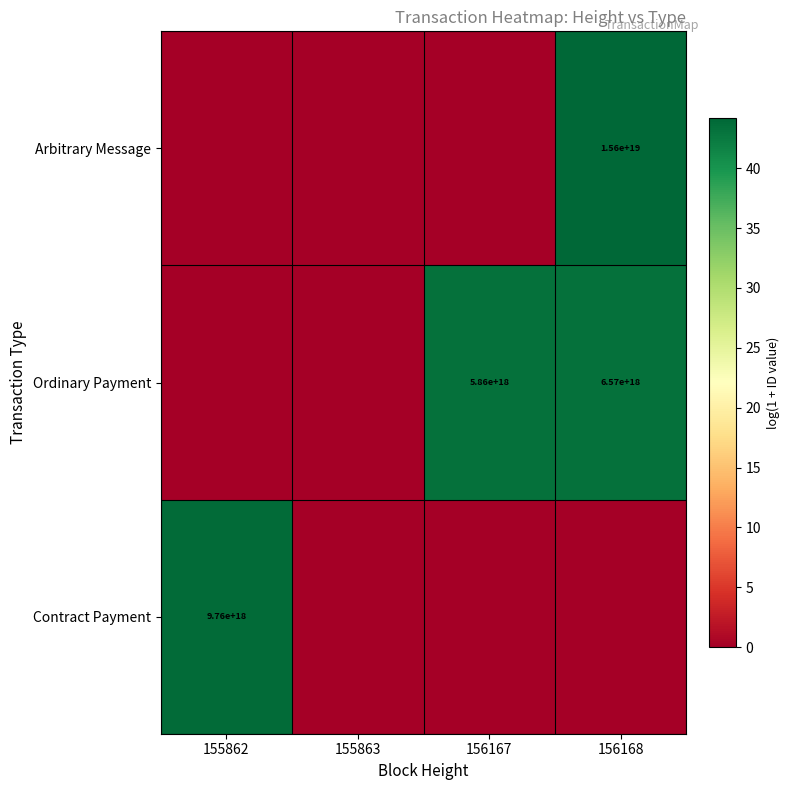

How many series are shown in this chart?

3